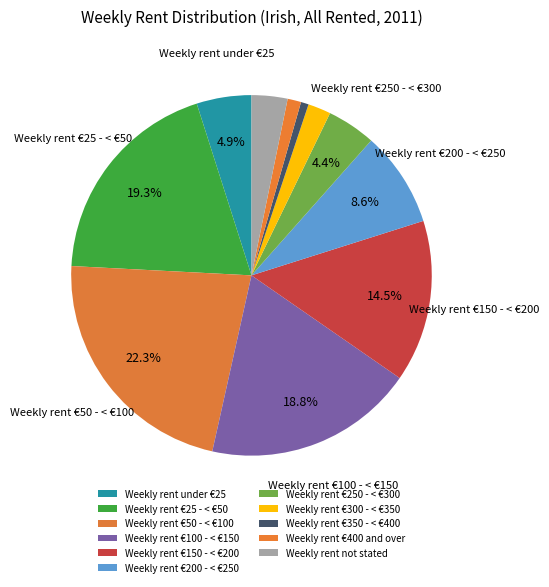

Rank the categories by value from lowest to highest.

Weekly rent €350 - < €400, Weekly rent €400 and over, Weekly rent €300 - < €350, Weekly rent not stated, Weekly rent €250 - < €300, Weekly rent under €25, Weekly rent €200 - < €250, Weekly rent €150 - < €200, Weekly rent €100 - < €150, Weekly rent €25 - < €50, Weekly rent €50 - < €100